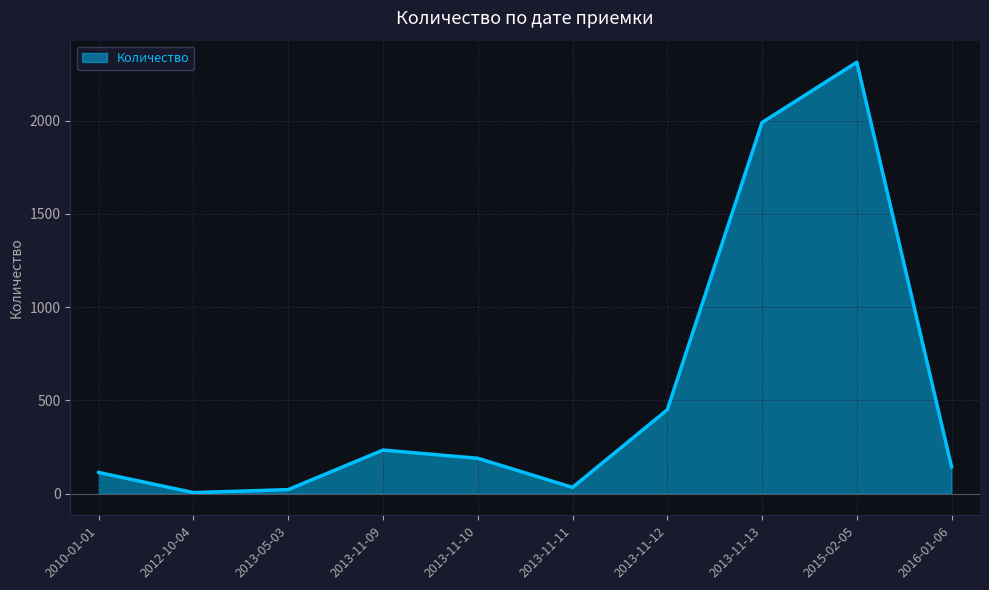

What is the maximum value shown in the chart?

2313